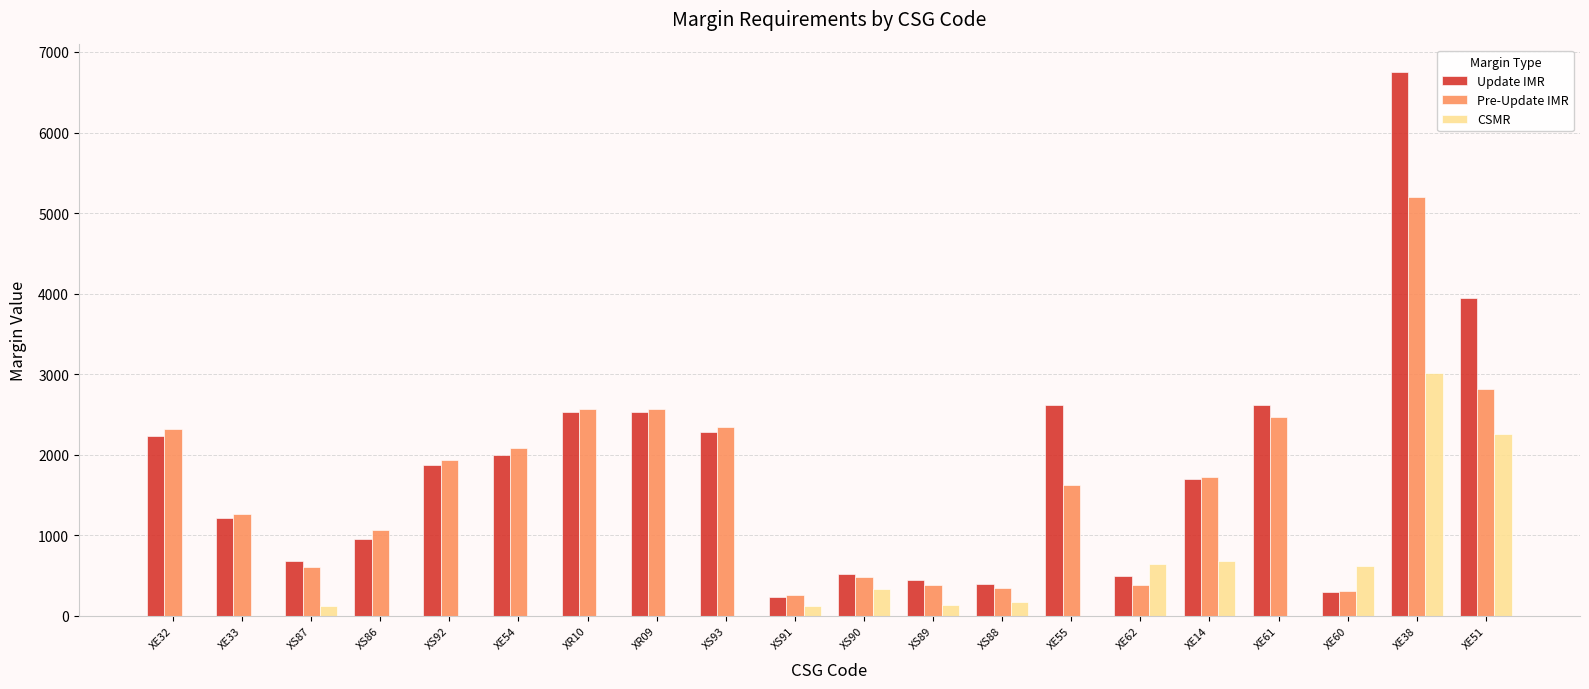

Which series changed the most between XS92 and XE62?

Pre-Update IMR